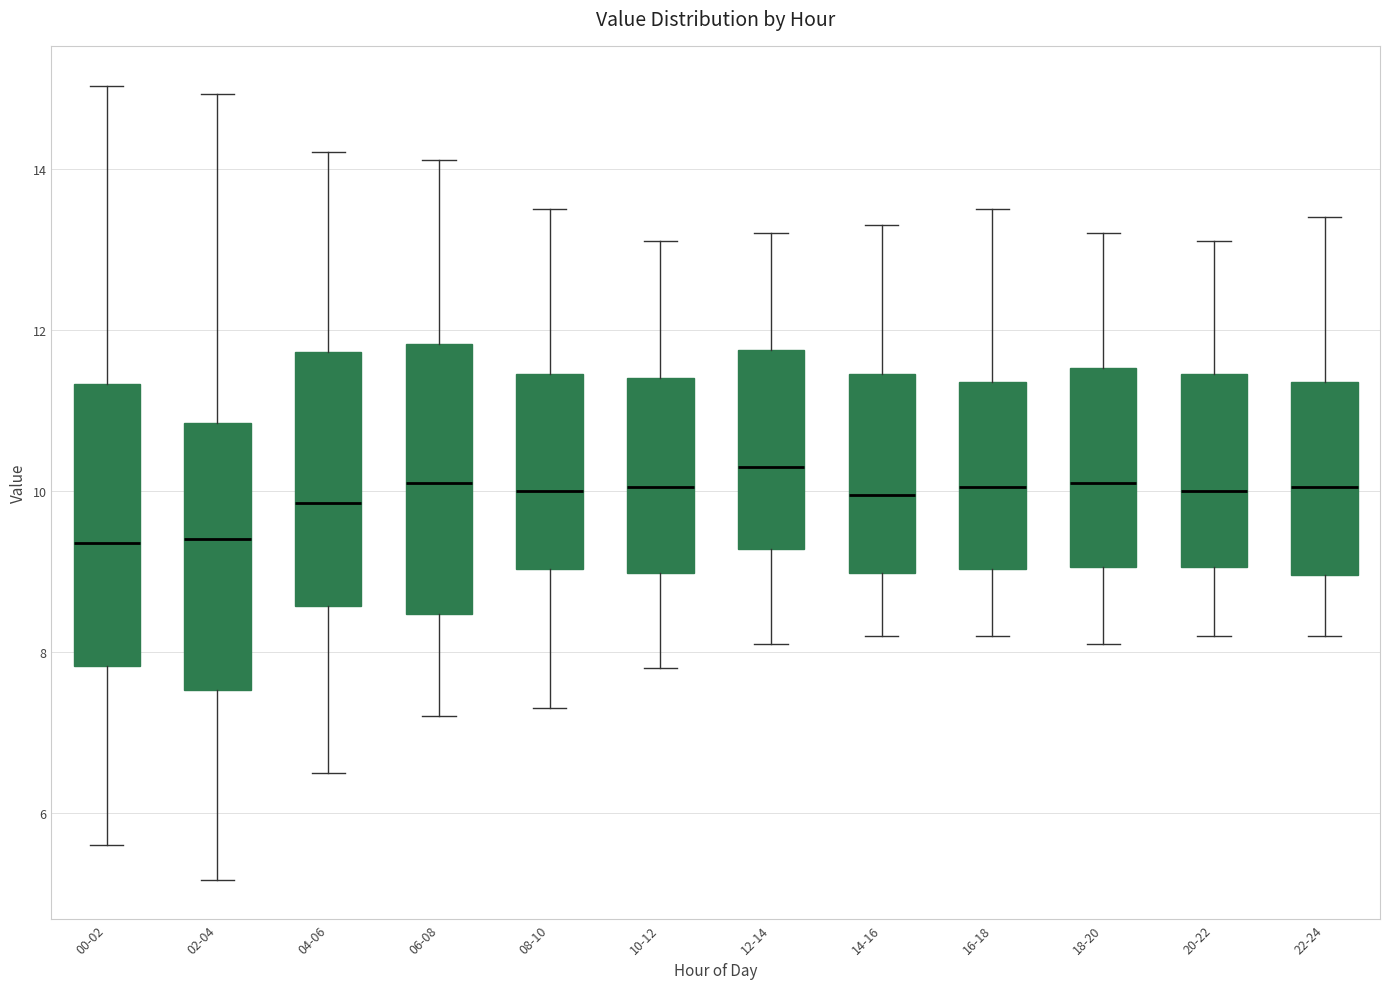

Reading left to right, transcribe this box plot: for each box, give where its median line is, the range the box spans, and where its two whiskers end, as read against the y-axis. The values are not printed on the chart, so give them approximately, as read against the axis.

00-02: median 9.4, box 7.8 to 11.4, whiskers 5.6 to 15.0
02-04: median 9.4, box 7.6 to 10.8, whiskers 5.2 to 15.0
04-06: median 9.8, box 8.6 to 11.8, whiskers 6.6 to 14.2
06-08: median 10.2, box 8.4 to 11.8, whiskers 7.2 to 14.2
08-10: median 10.0, box 9.0 to 11.4, whiskers 7.4 to 13.6
10-12: median 10.0, box 9.0 to 11.4, whiskers 7.8 to 13.2
12-14: median 10.4, box 9.2 to 11.8, whiskers 8.2 to 13.2
14-16: median 10.0, box 9.0 to 11.4, whiskers 8.2 to 13.4
16-18: median 10.0, box 9.0 to 11.4, whiskers 8.2 to 13.6
18-20: median 10.2, box 9.0 to 11.6, whiskers 8.2 to 13.2
20-22: median 10.0, box 9.0 to 11.4, whiskers 8.2 to 13.2
22-24: median 10.0, box 9.0 to 11.4, whiskers 8.2 to 13.4